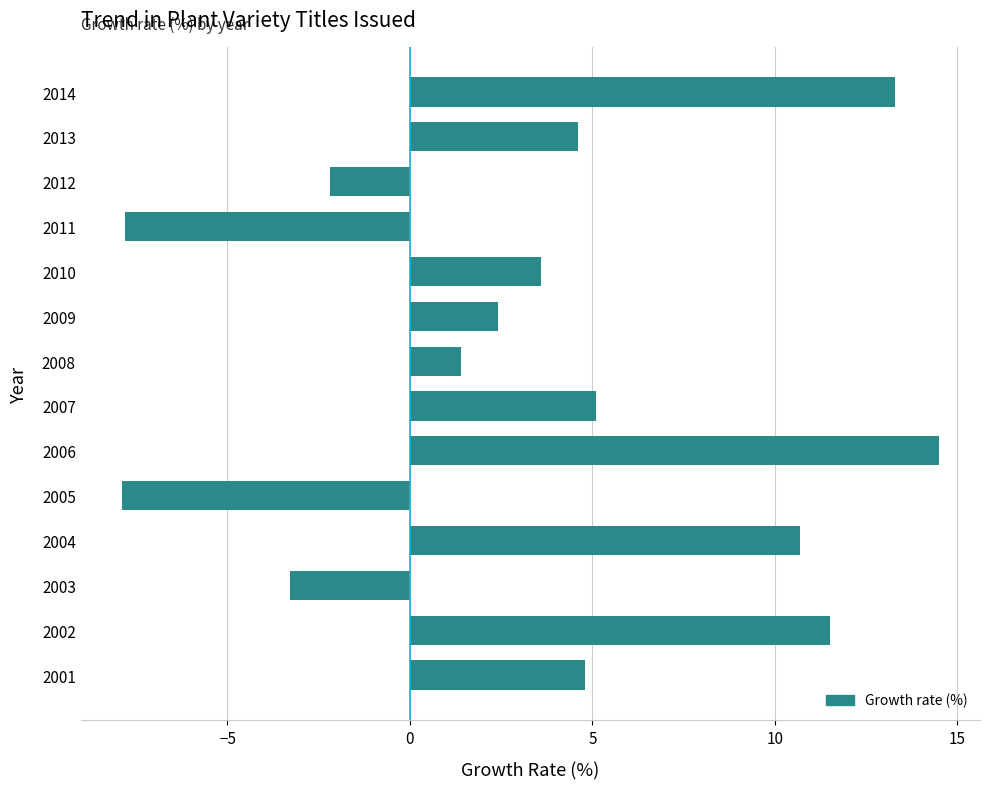

How many bars are there in total?

14